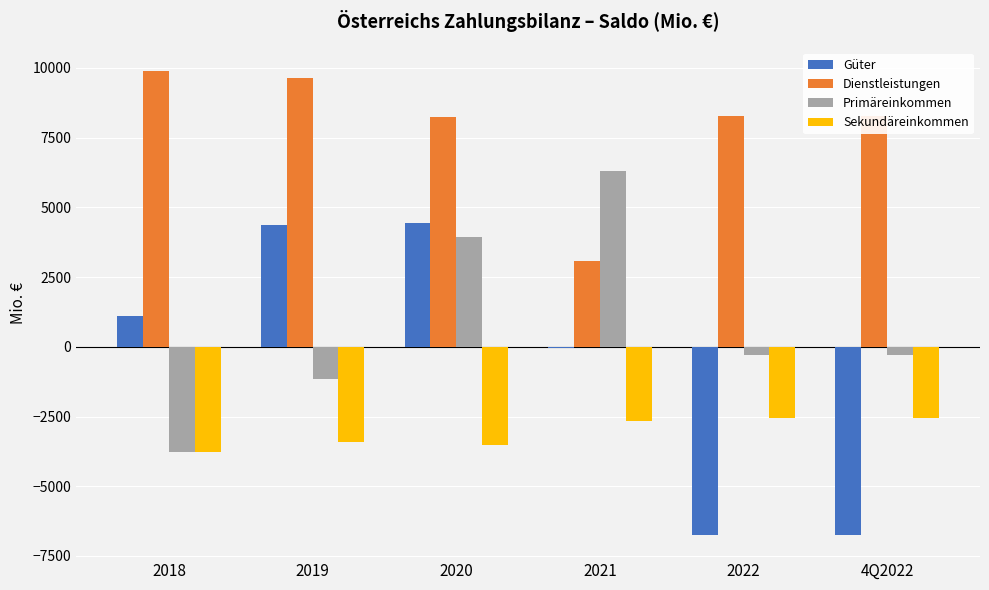

True or false: Güter has a value of 5850 at 2020.

False